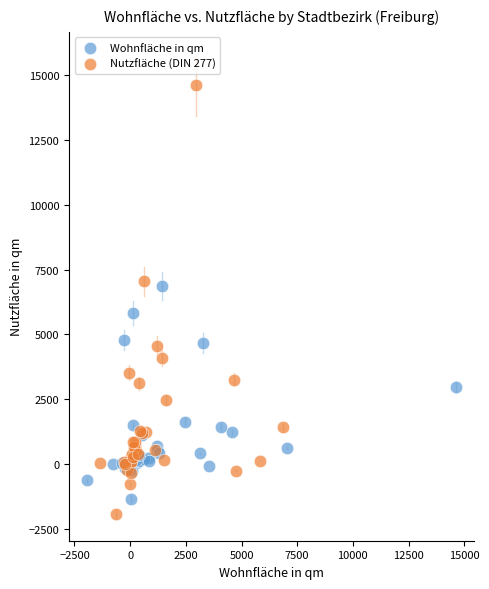

Which series reaches the maximum Y coordinate?

Nutzfläche (DIN 277)